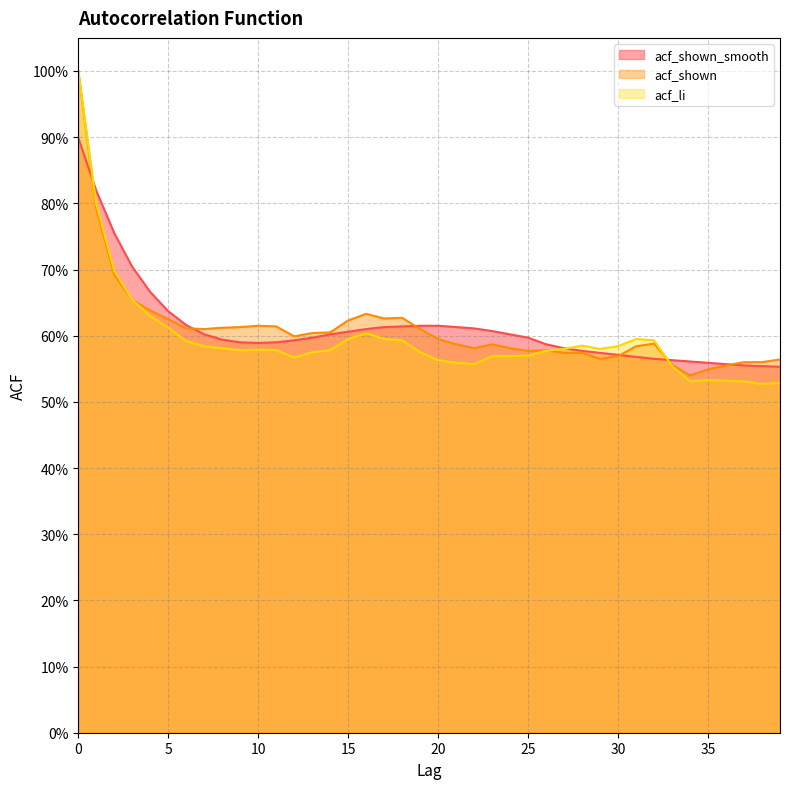

Where is the first local minimum for acf_shown?

7